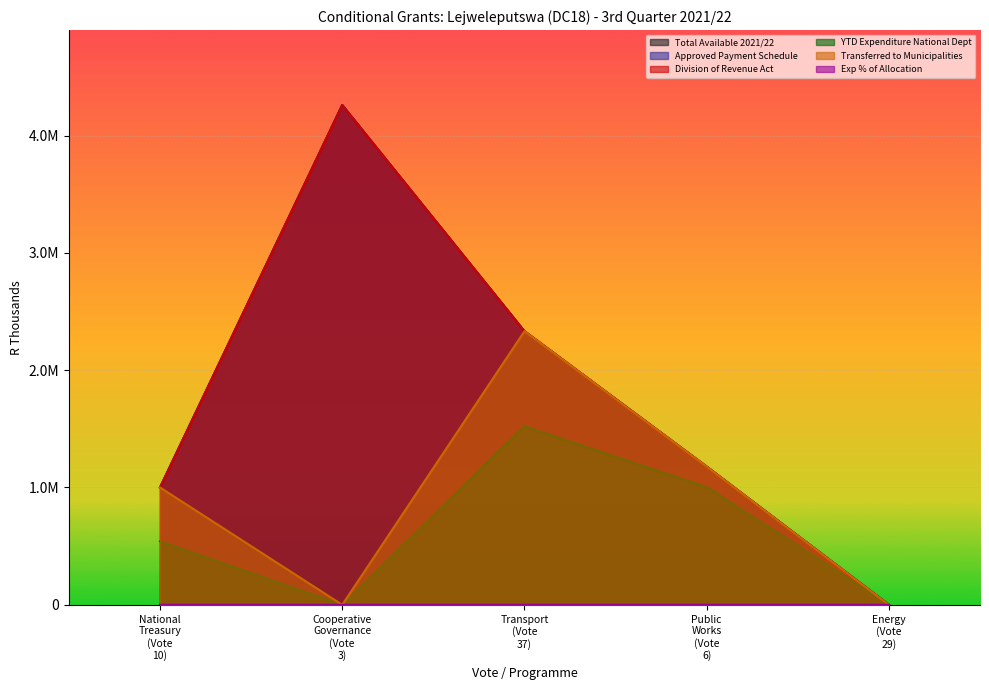

What position from the left is Transport (Vote 37)?

3